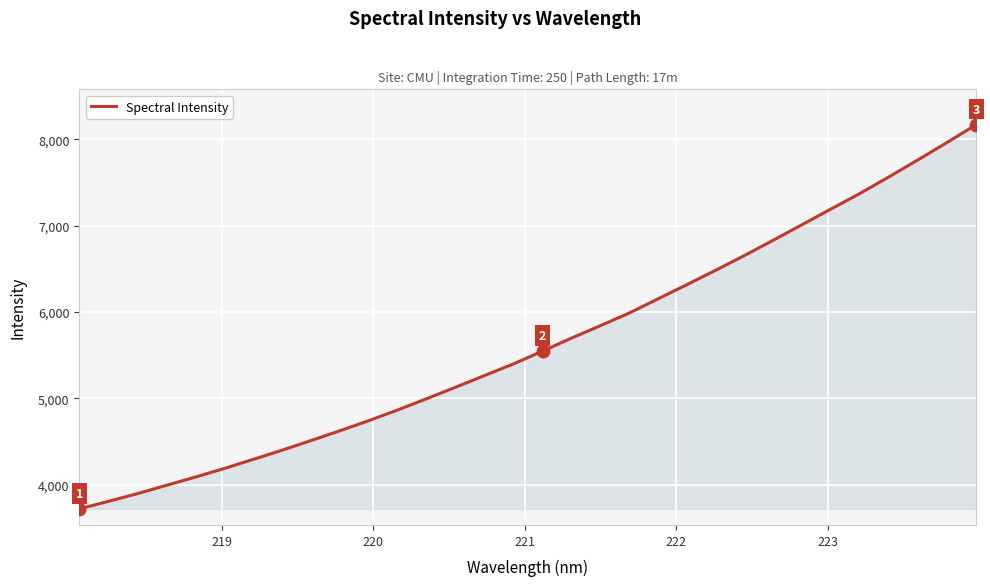

What is the smallest value displayed?

3720.9